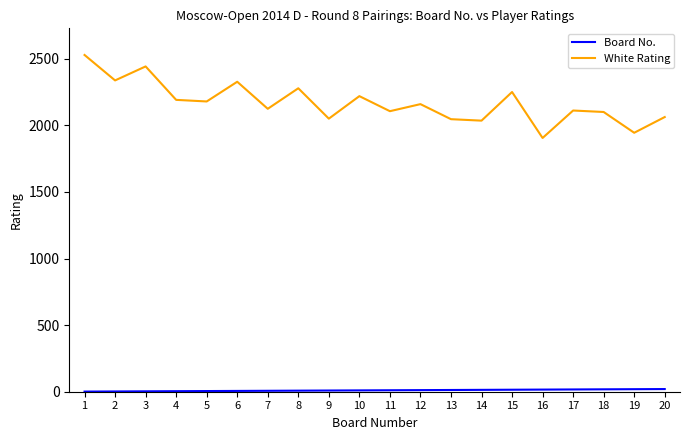

How many lines are shown in the chart?

2